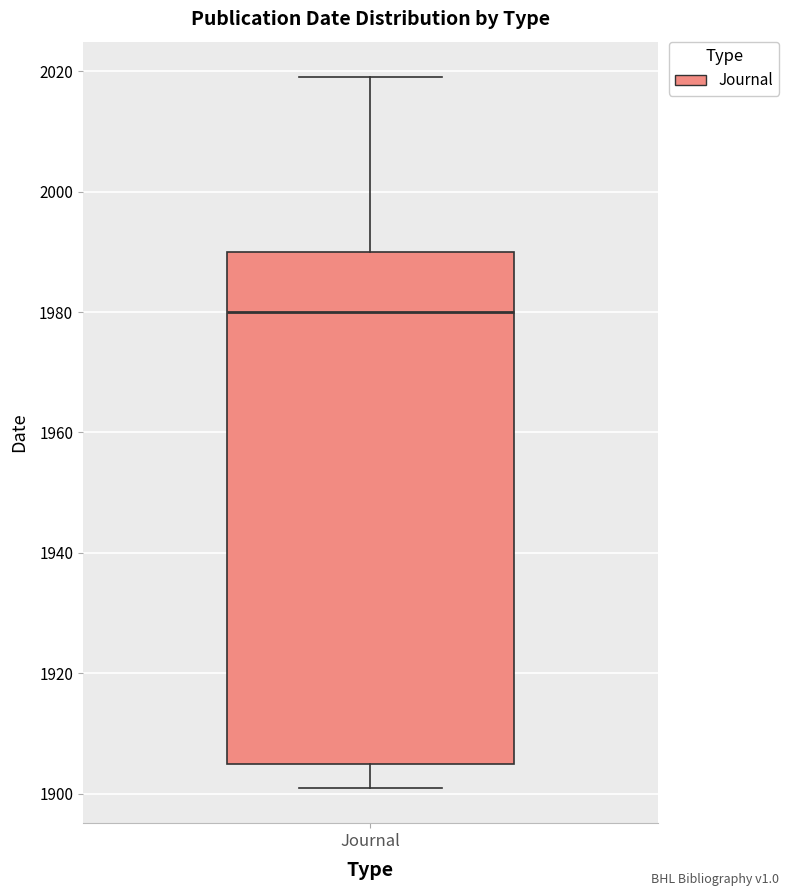

Read this box plot against the y-axis: the position of the median line, the range covered by the box, and the ends of both whiskers. The values are not printed on the chart, so give them approximately, as read against the axis.

median 1980, box 1906 to 1990, whiskers 1902 to 2020